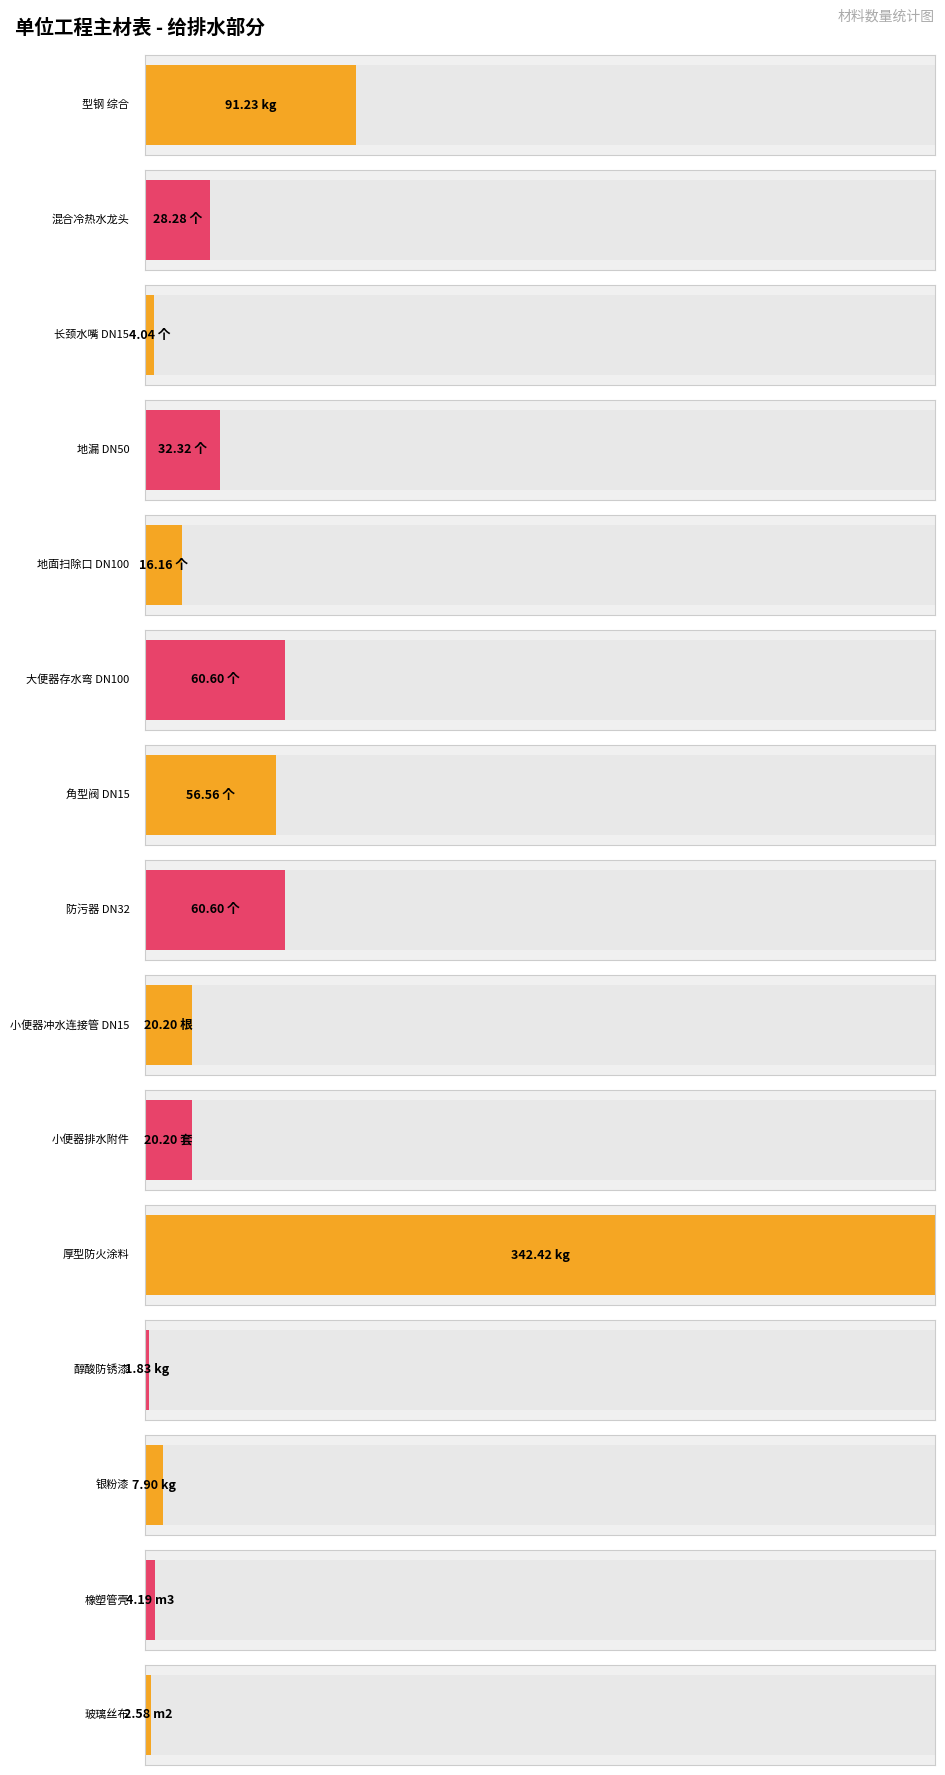

The chart shows a value of 521.5 at 厚型防火涂料. True or false?

False